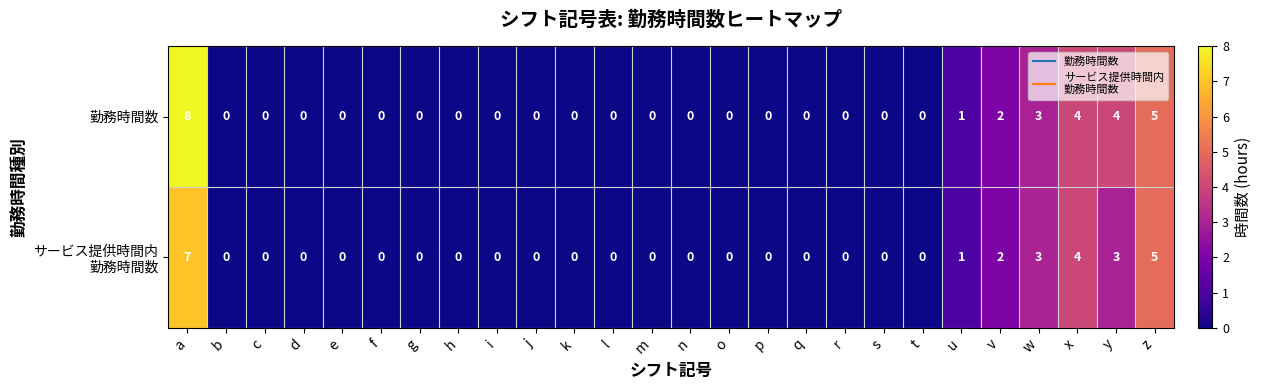

What is the difference between the maximum and minimum values in the 勤務時間数 series?

8